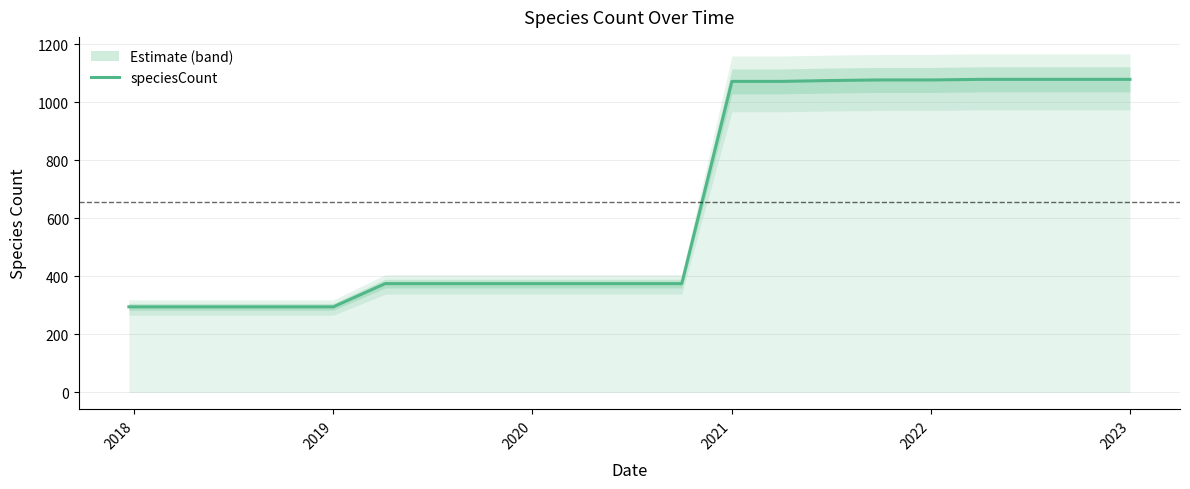

The chart shows a value of 1409 at 15. True or false?

False